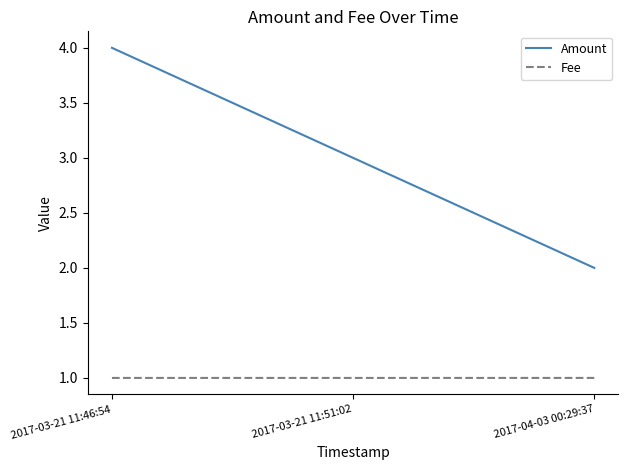

What are all the series names shown in the legend?

Amount, Fee